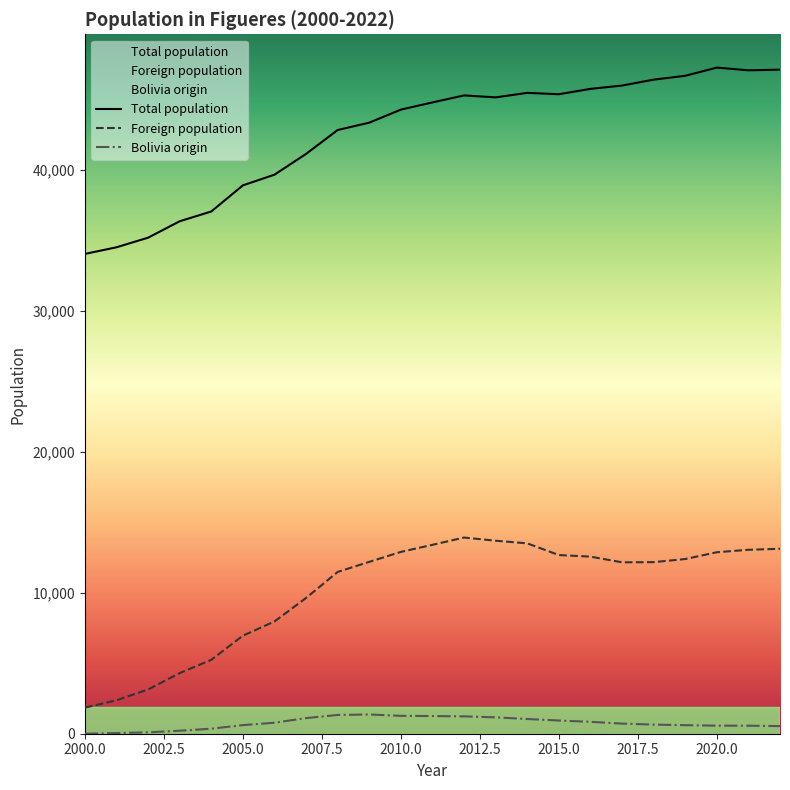

What is the difference between the maximum and minimum values in the Foreign population series?

12060